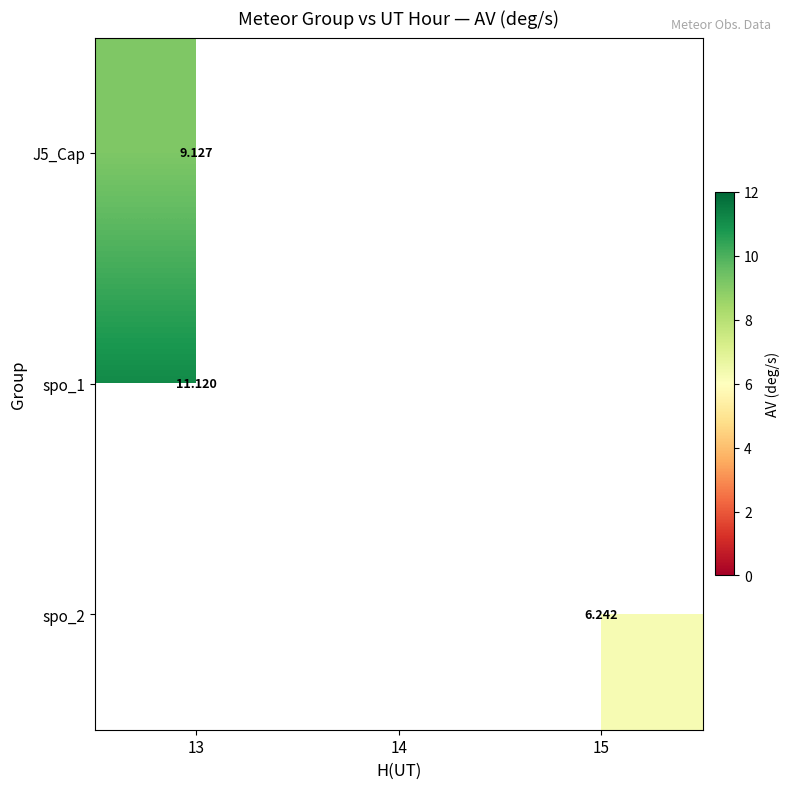

What is the maximum value for J5_Cap?

9.1